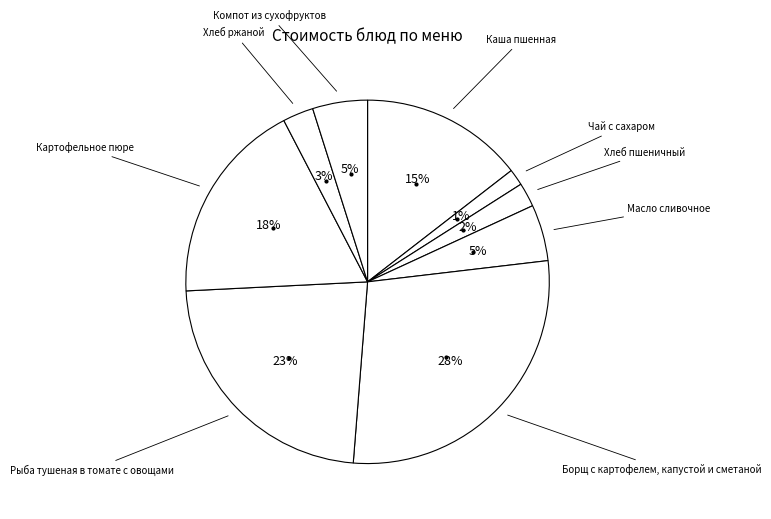

Rank the categories by value from lowest to highest.

Чай с сахаром, Хлеб пшеничный, Хлеб ржаной, Компот из сухофруктов, Масло сливочное, Каша пшенная, Картофельное пюре, Рыба тушеная в томате с овощами, Борщ с картофелем, капустой и сметаной